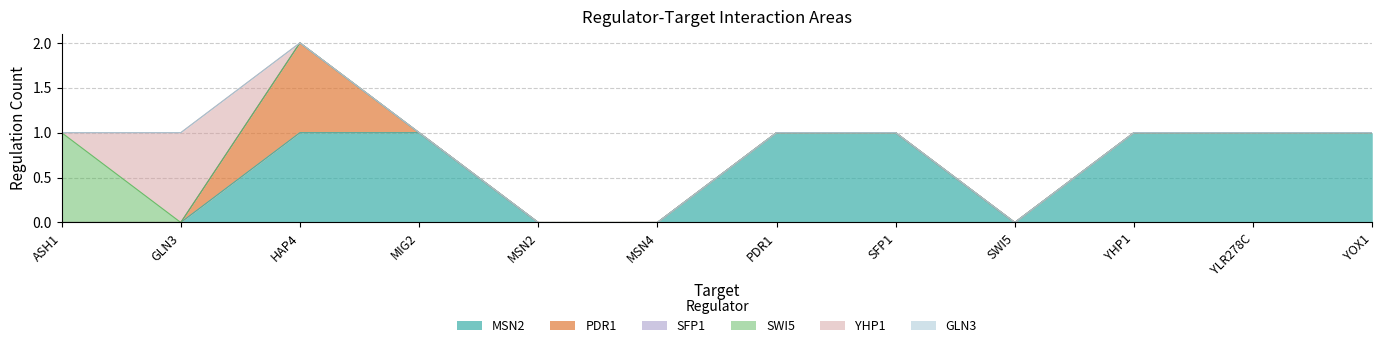

True or false: PDR1 and MSN2 intersect in this chart.

False